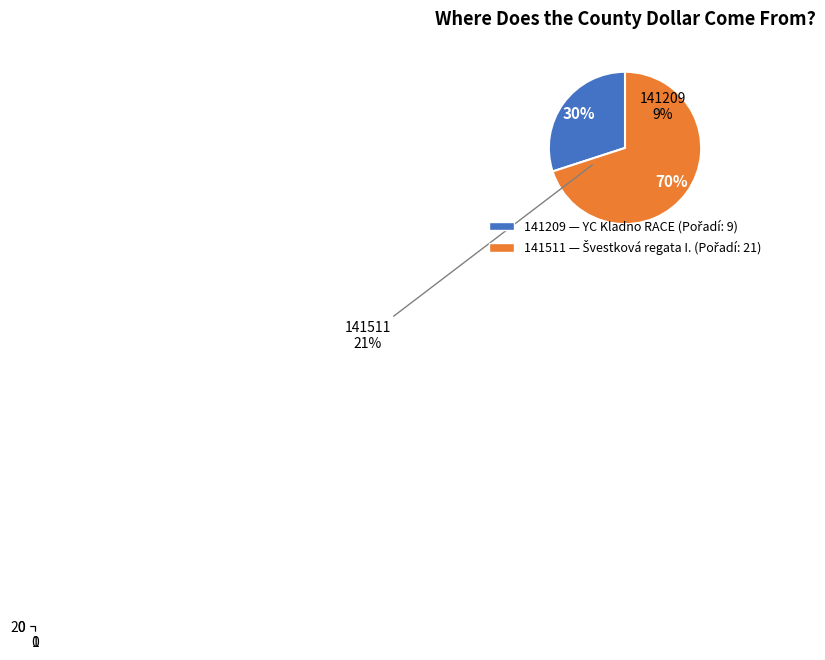

Which has a higher value, 141209 or 141511?

141511